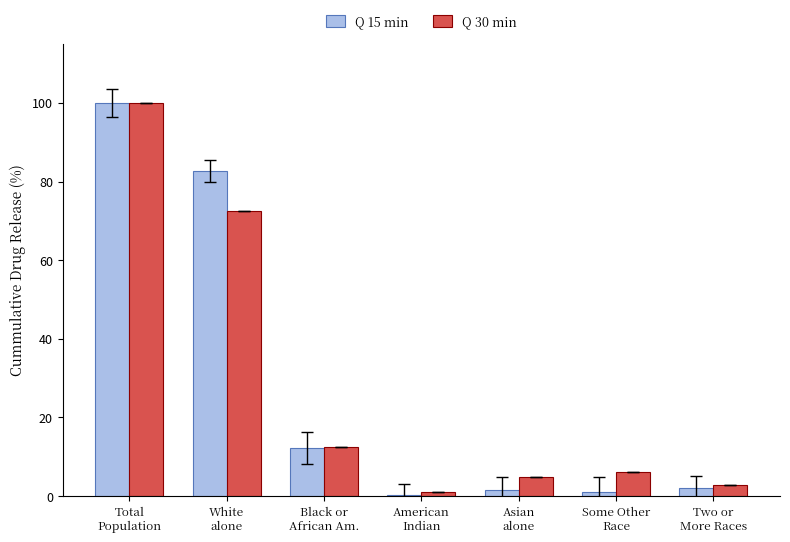

What is the sum of all Q 15 min values?

199.9